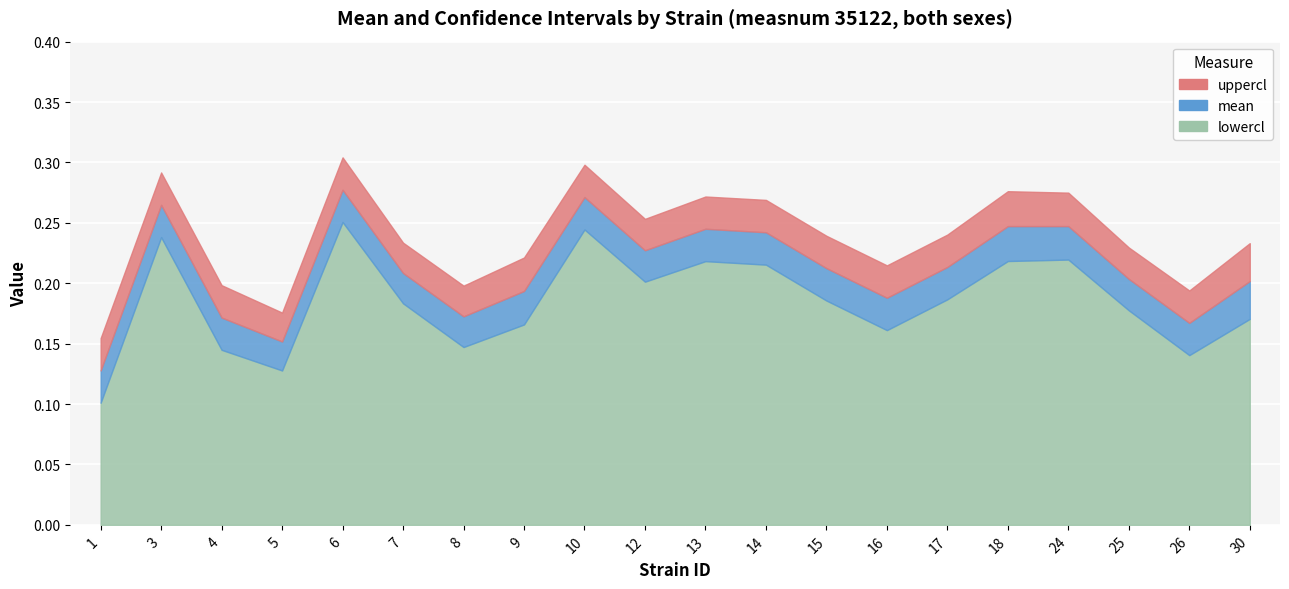

True or false: uppercl has a value of 0.1 at 3.

False